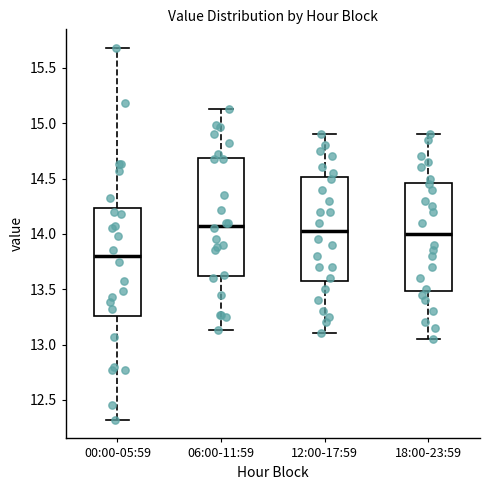

Where does the lower whisker of the box for 12:00-17:59 end on the y-axis? The values are not printed on the chart, so give them approximately, as read against the axis.

13.10